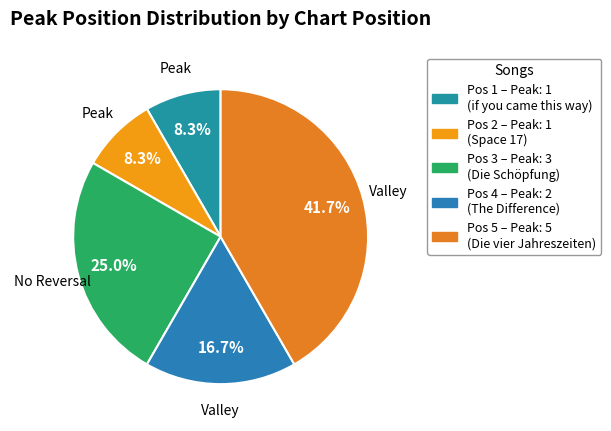

What is the largest slice in the pie chart?

Position 5 (Die vier Jahreszeiten)